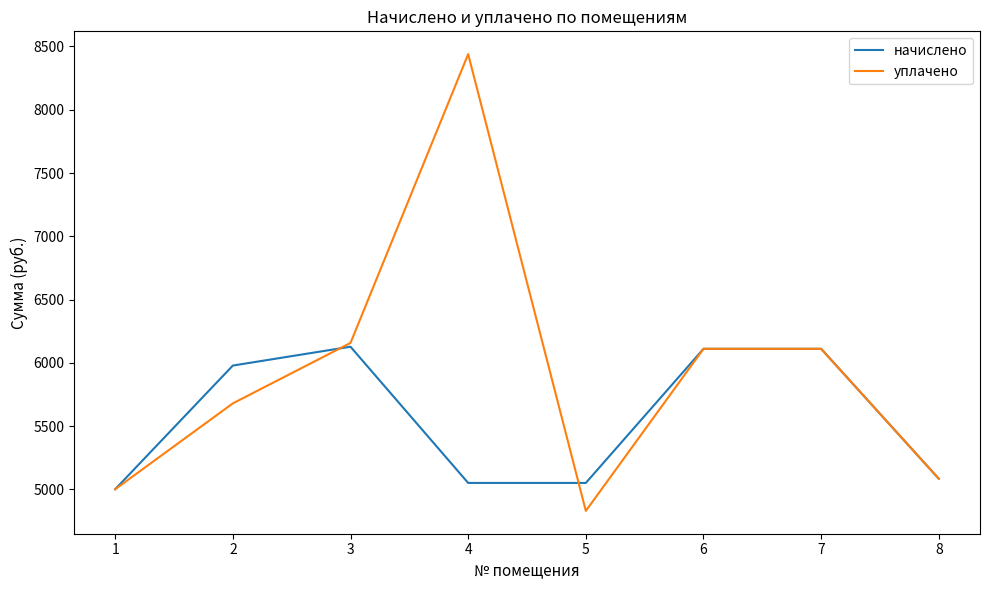

Which series has the widest spread of values?

уплачено